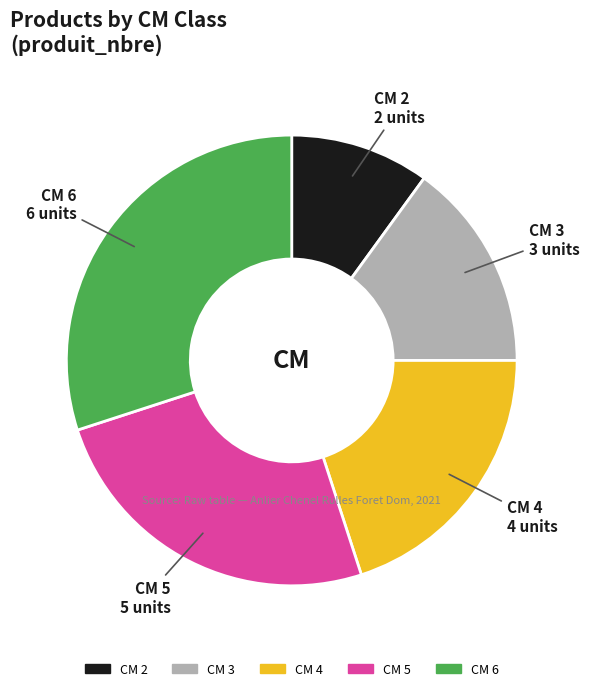

Does any single category account for the majority?

No